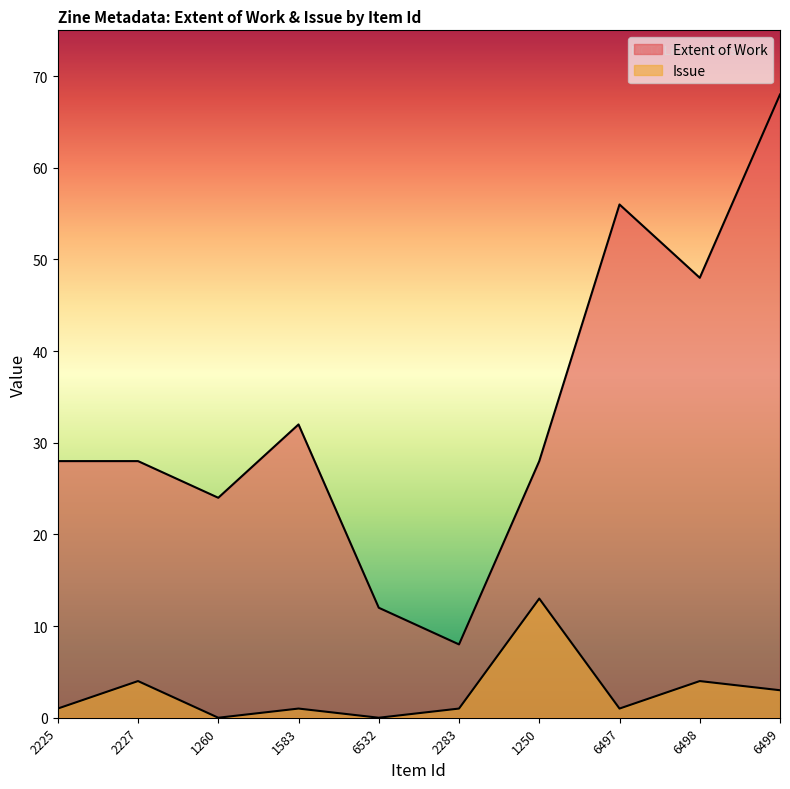

Is it true that Issue equals 1 at 2283?

False